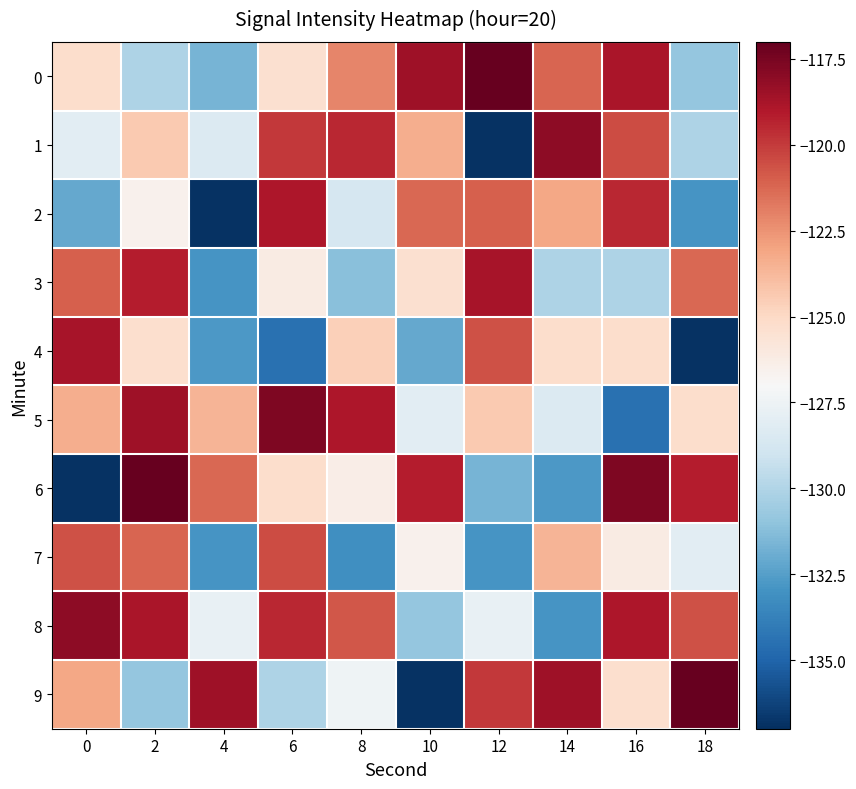

What is the difference between the highest and lowest values at 4?

18.4